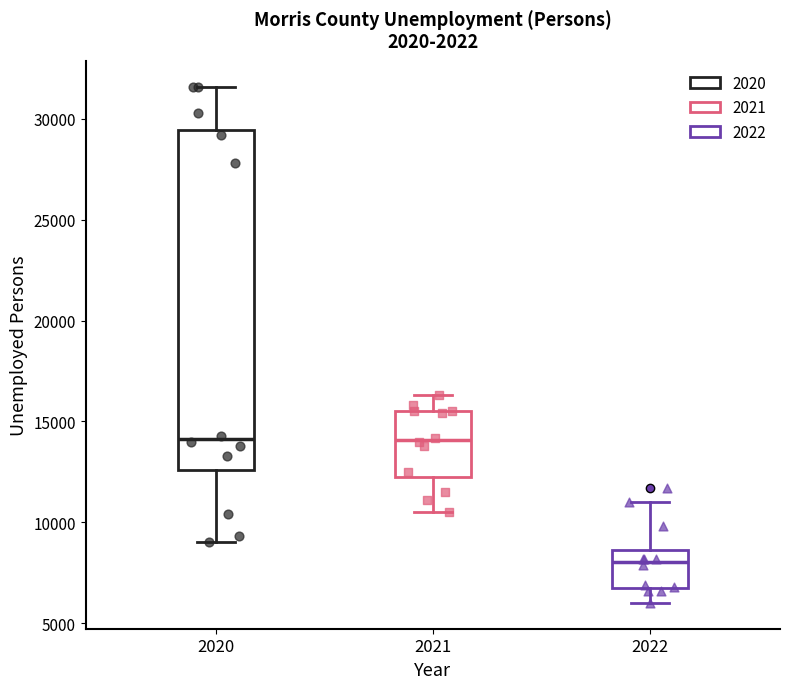

Comparing the boxes themselves (not the whiskers), which one is the tallest?

2020